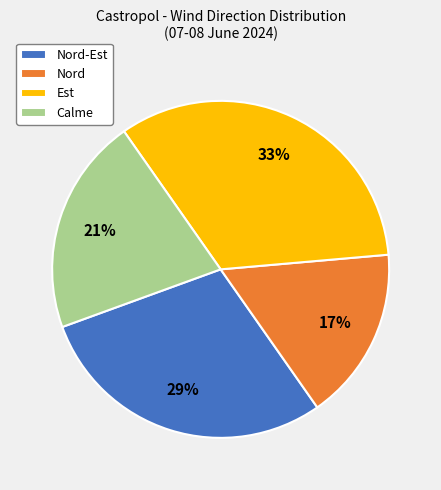

Between Nord and Est, which is larger?

Est